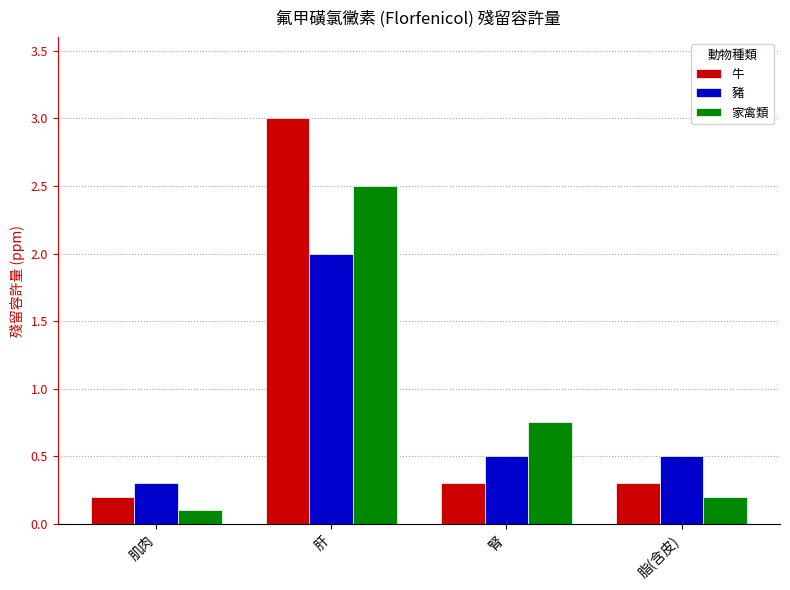

True or false: 家禽類 has a value of 0.2 at 脂(含皮).

True